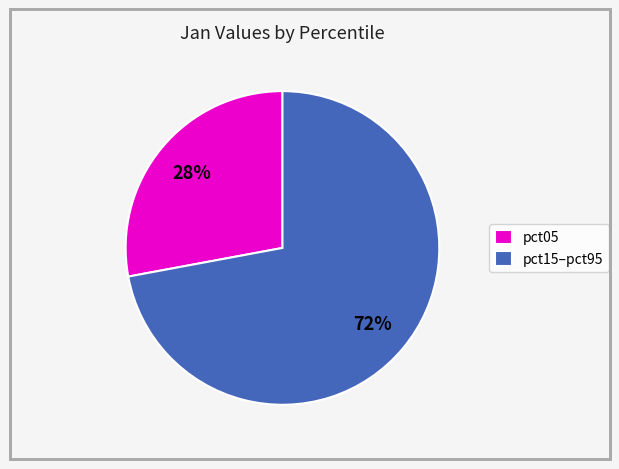

What is the ratio of the value at pct05 to the value at pct15–pct95?

0.4